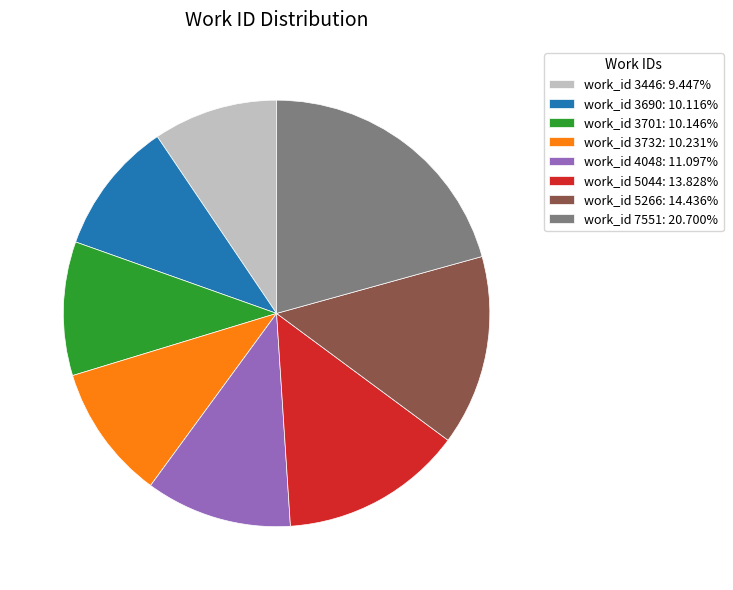

Count the number of slices in the pie.

8